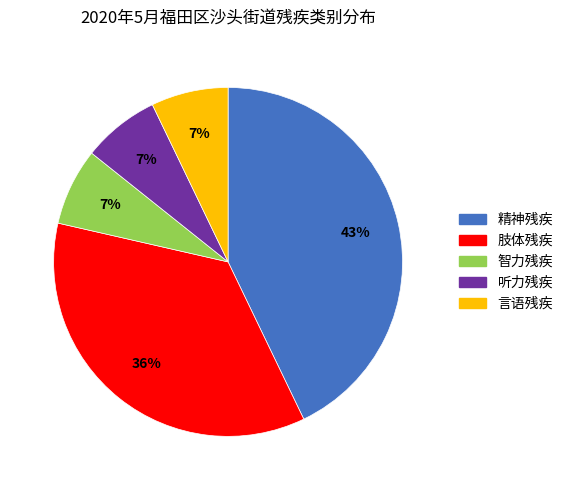

To the nearest percent, what is the difference between the largest and smallest slice percentages?

36%